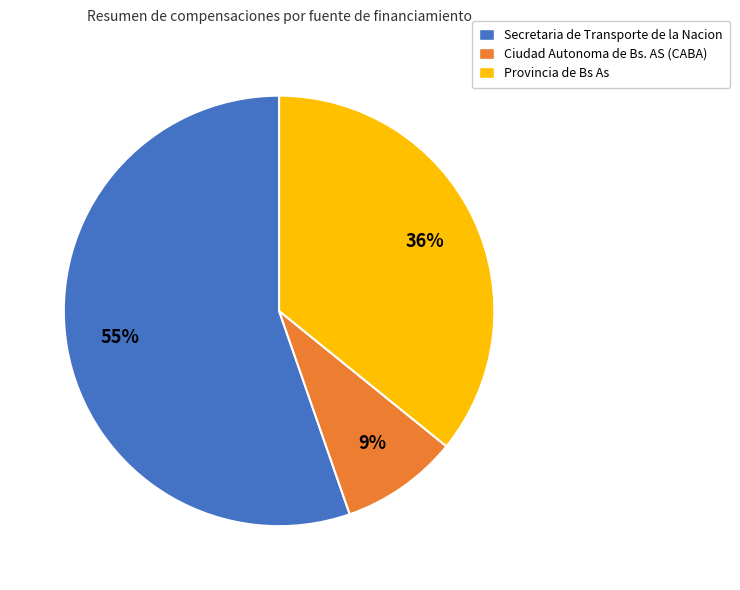

Rank the categories by value from highest to lowest.

Secretaria de Transporte de la Nacion, Provincia de Bs As, Ciudad Autonoma de Bs. AS (CABA)